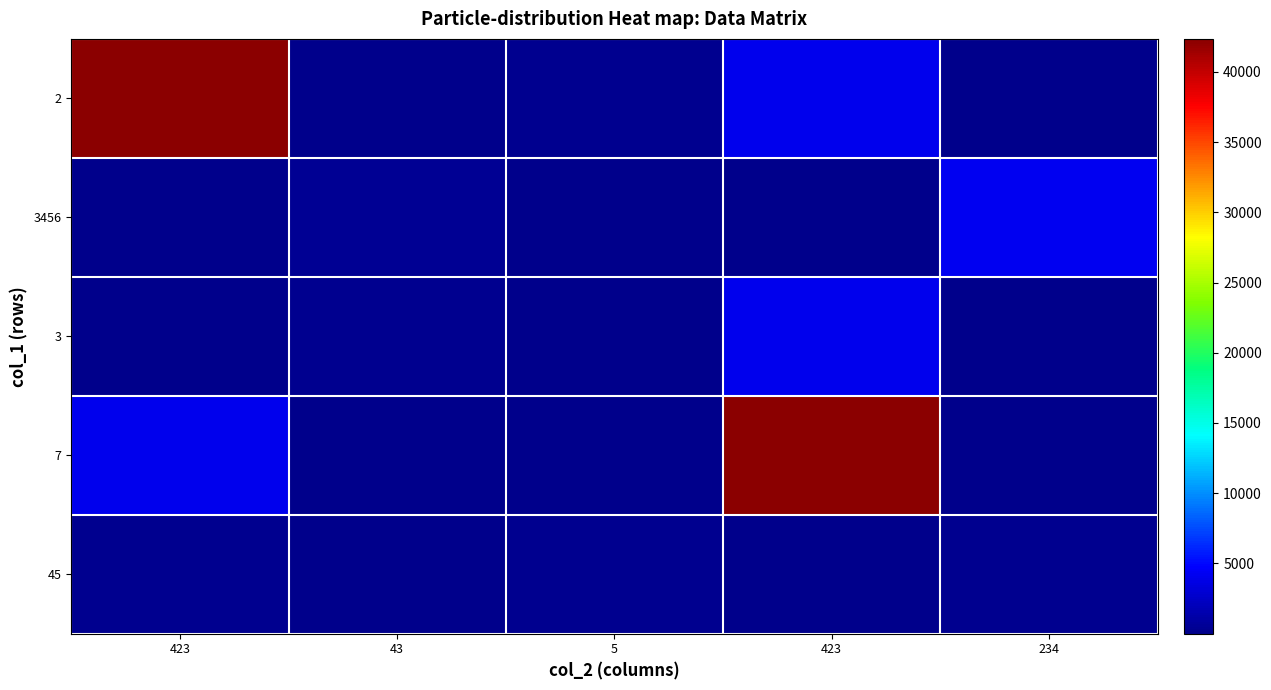

Count the number of categories in the chart.

5